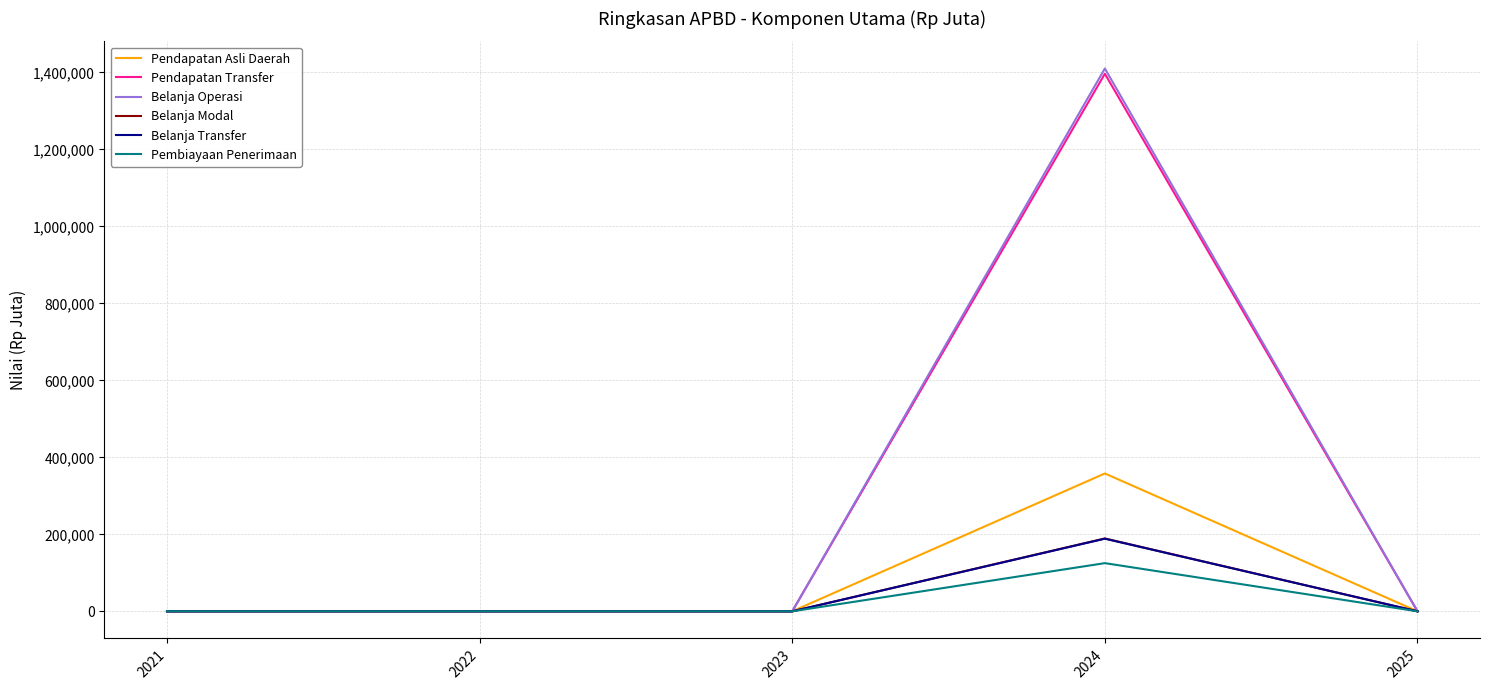

Is it true that Pendapatan Transfer equals 687262.6 at 2023?

False